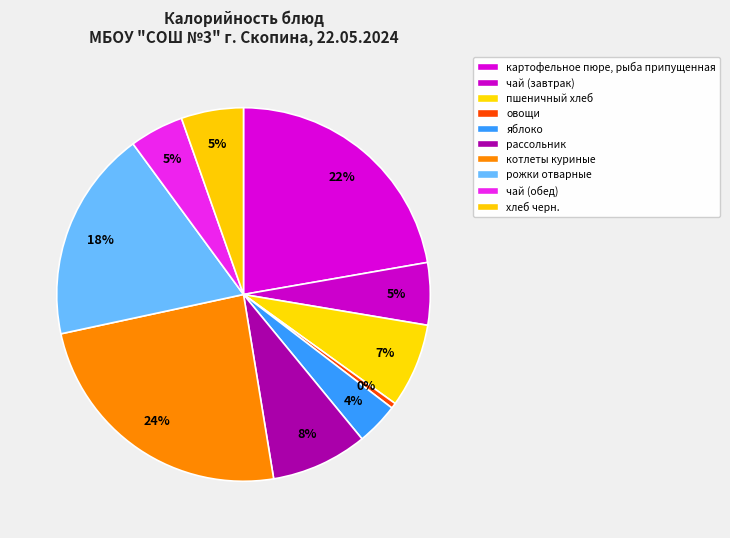

Count the number of slices in the pie.

10